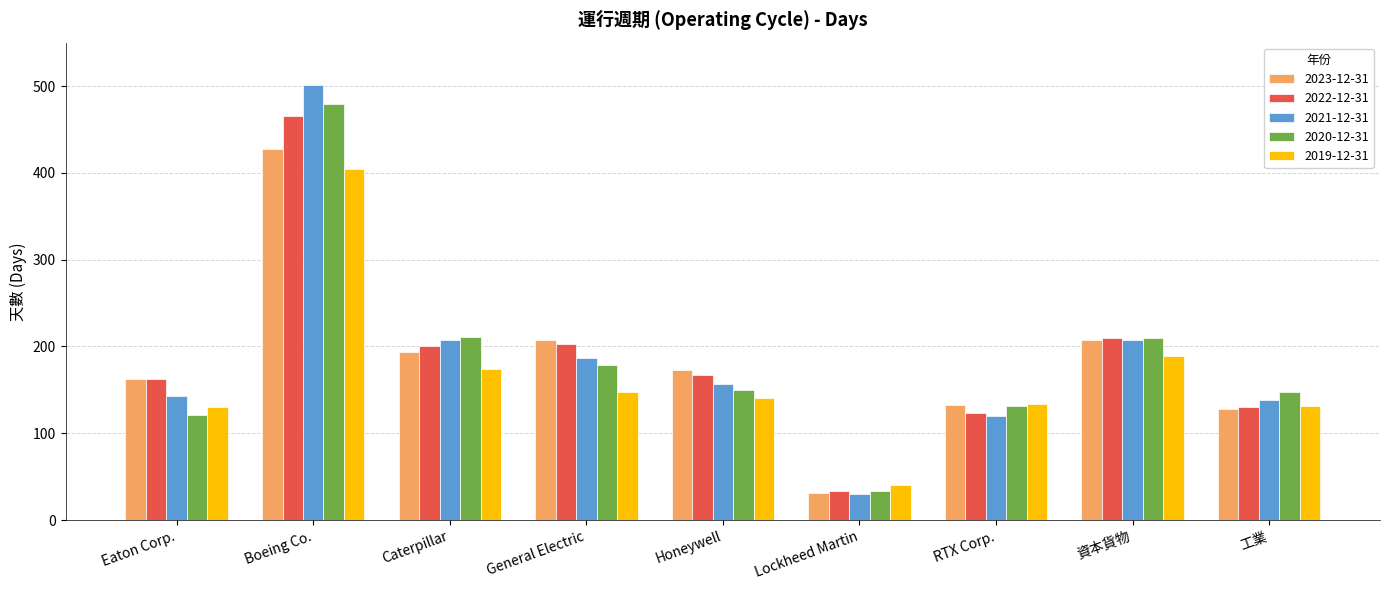

The 2023-12-31 series shows 224 at Eaton Corp.. True or false?

False